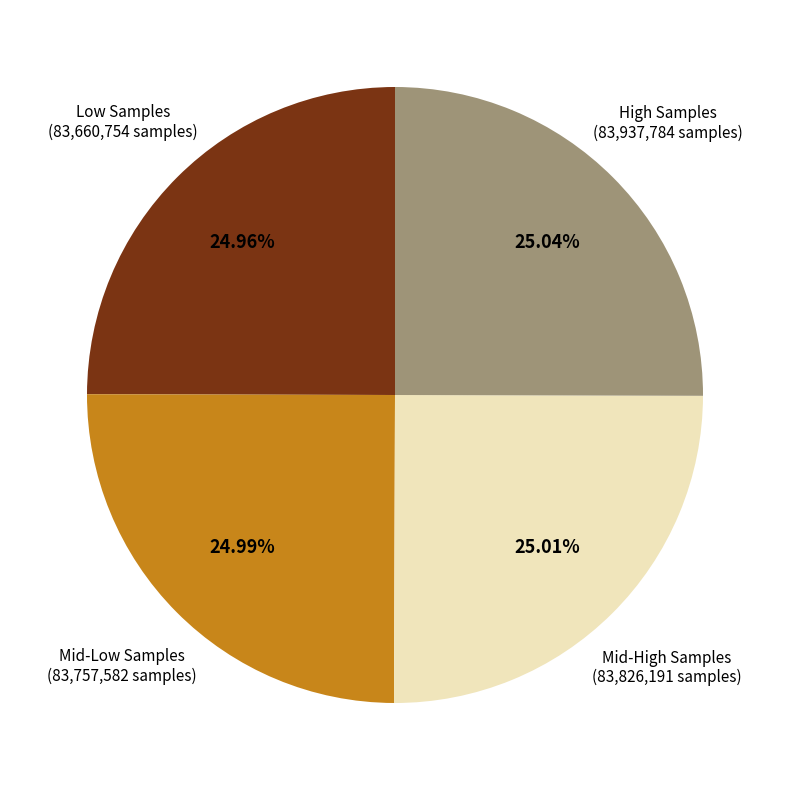

Does any single category account for the majority?

No